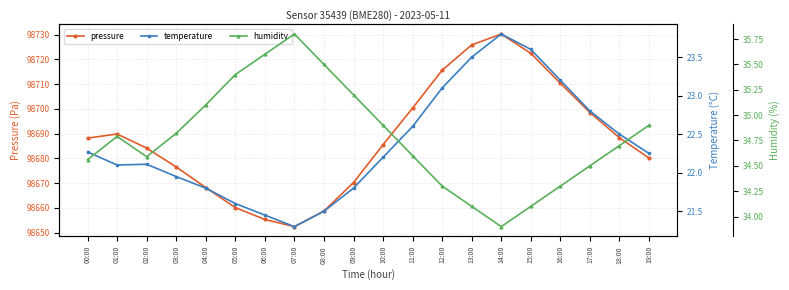

What is the label of the 5th point from the left?

04:00